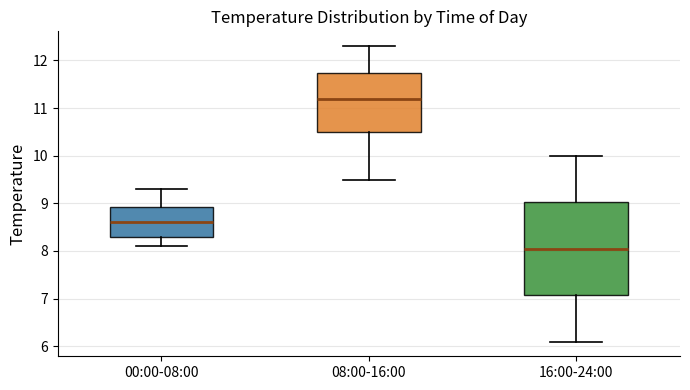

Reading left to right, read every box against the y-axis: the position of its median line, the range the box covers, and the ends of its whiskers. The values are not printed on the chart, so give them approximately, as read against the axis.

00:00-08:00: median 8.6, box 8.3 to 8.9, whiskers 8.1 to 9.3
08:00-16:00: median 11.2, box 10.5 to 11.7, whiskers 9.5 to 12.3
16:00-24:00: median 8.1, box 7.1 to 9.0, whiskers 6.1 to 10.0